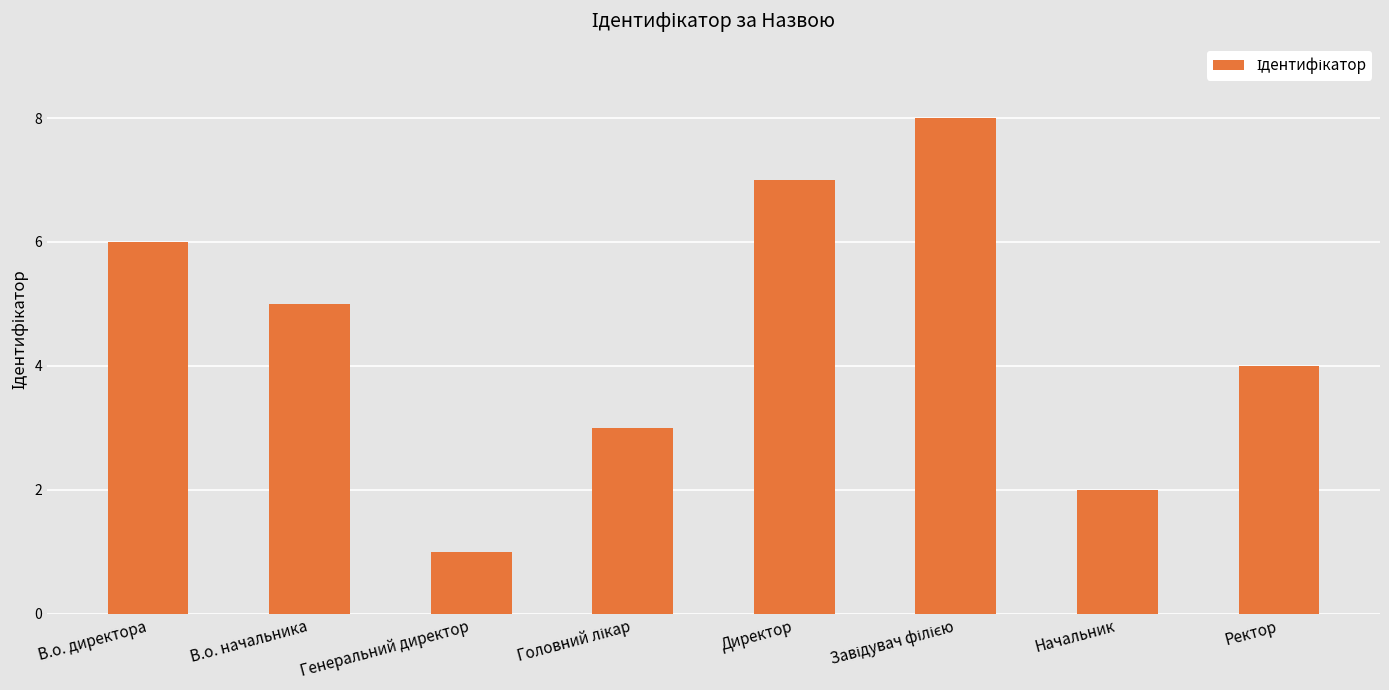

What is the ratio of the value at Директор to the value at Генеральний директор?

7.0